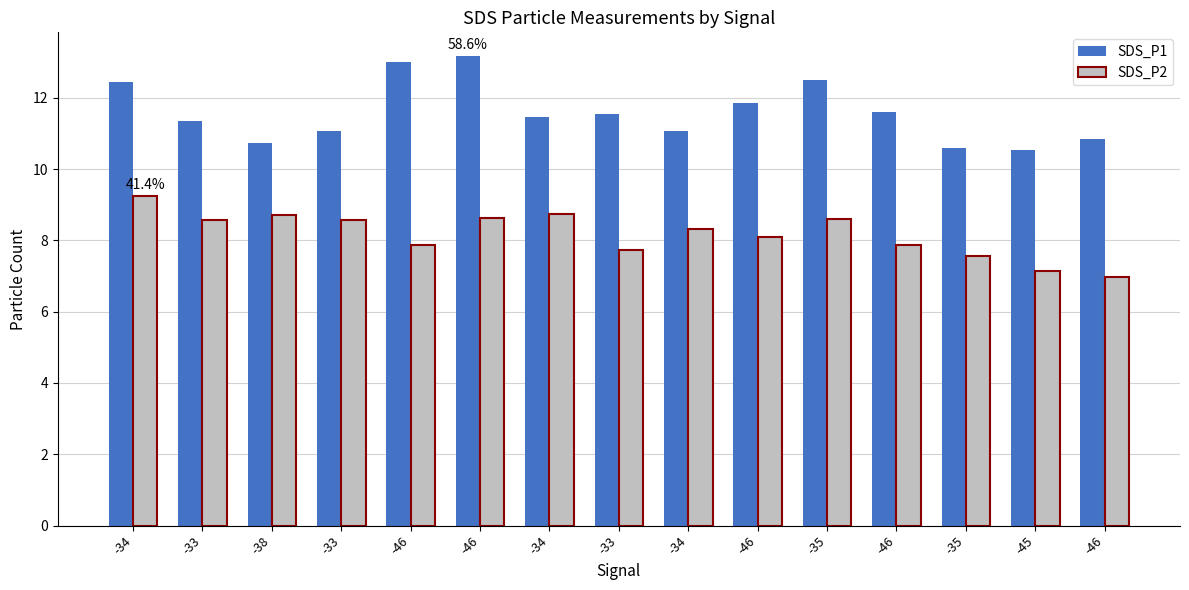

What is the label of the 3rd bar from the right?

-35